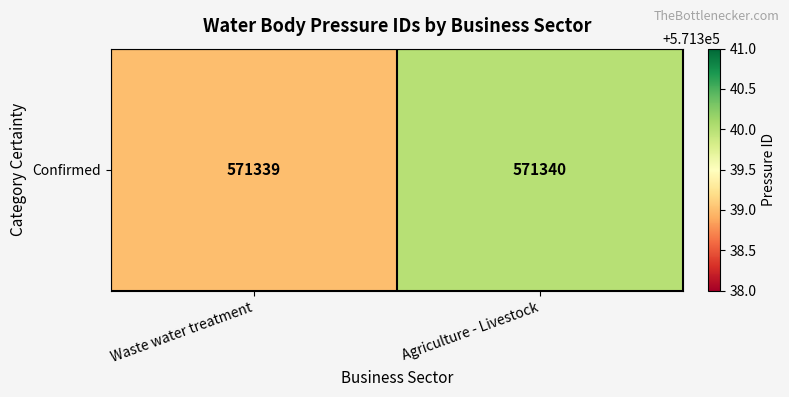

The chart shows a value of 153483 at Agriculture - Livestock. True or false?

False